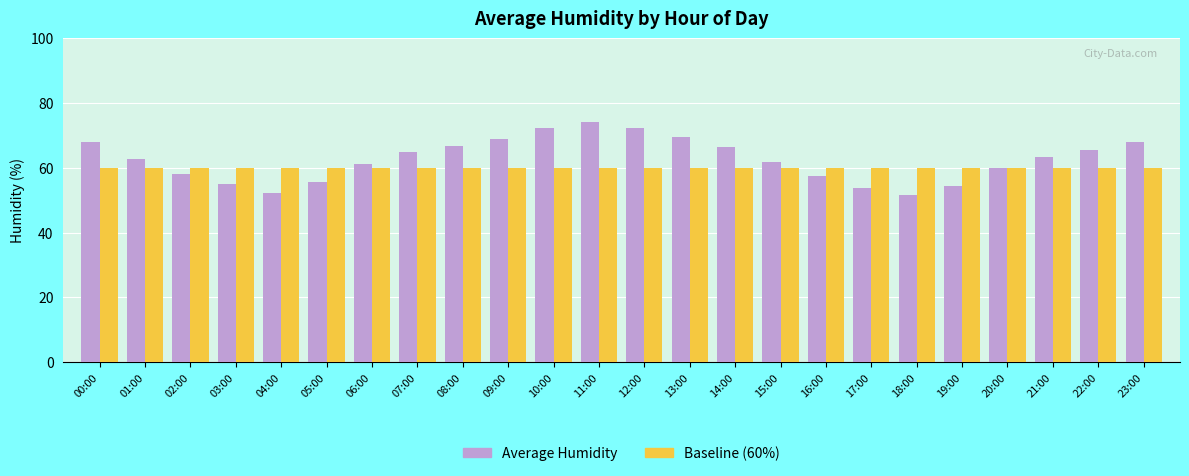

What is the spread (max minus min) of values at 19:00?

5.7